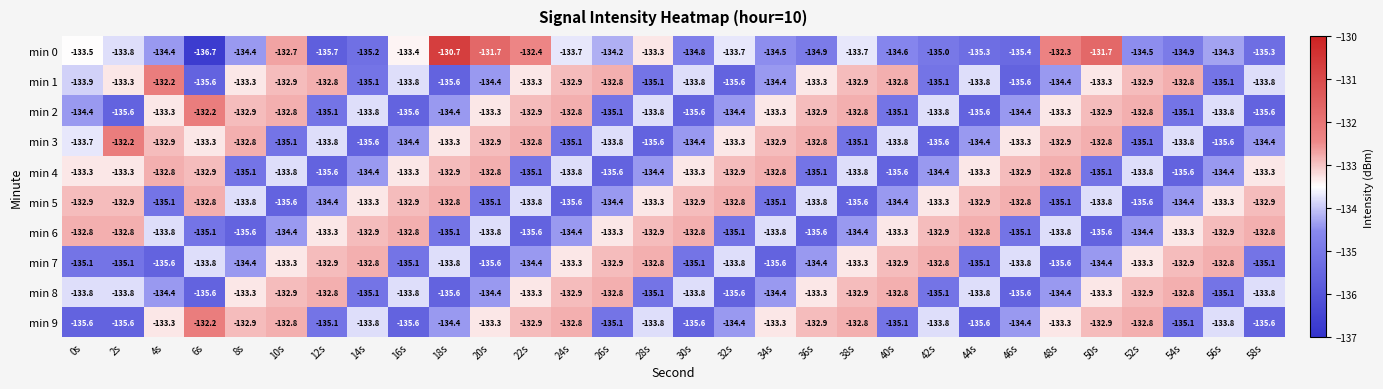

What is the difference between the min 8 values at 50s and 42s?

1.8